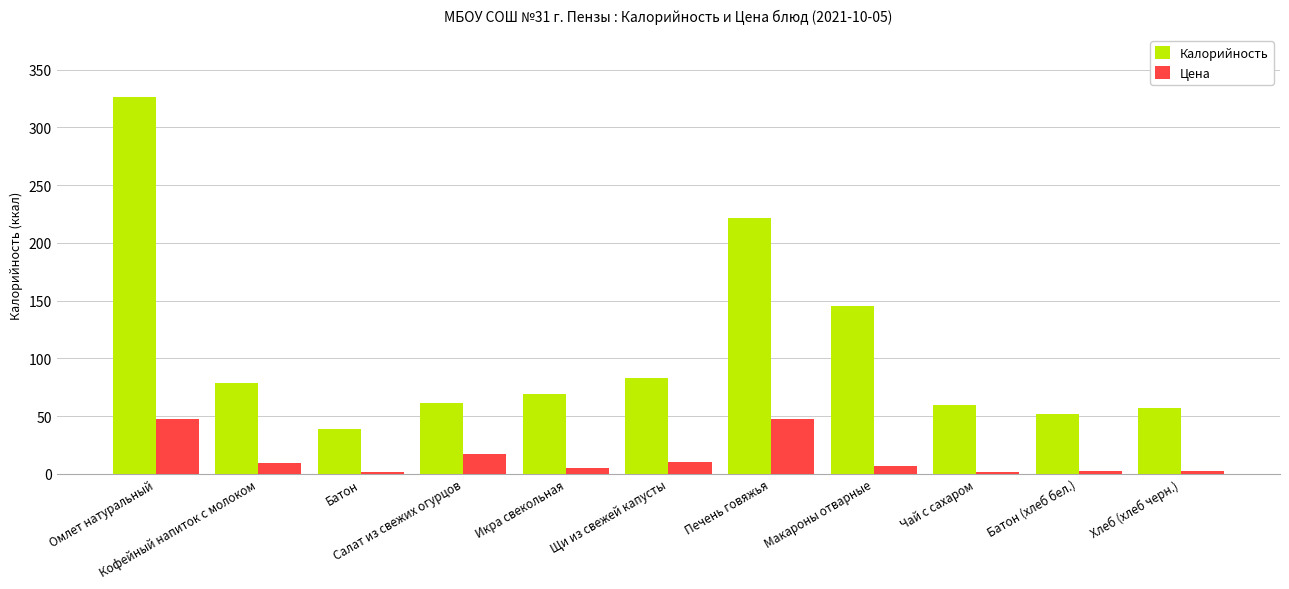

How many bars are there in total?

22